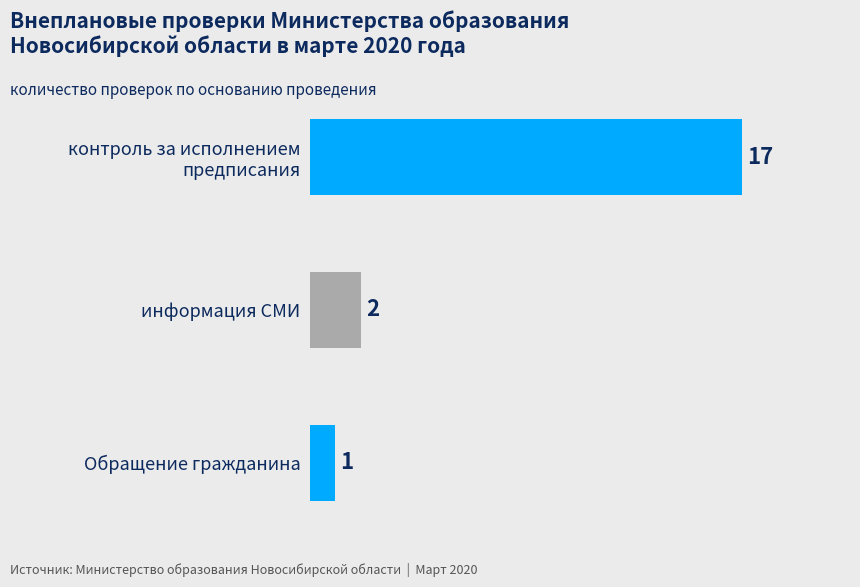

What is the value of the 3rd bar from the top?

1